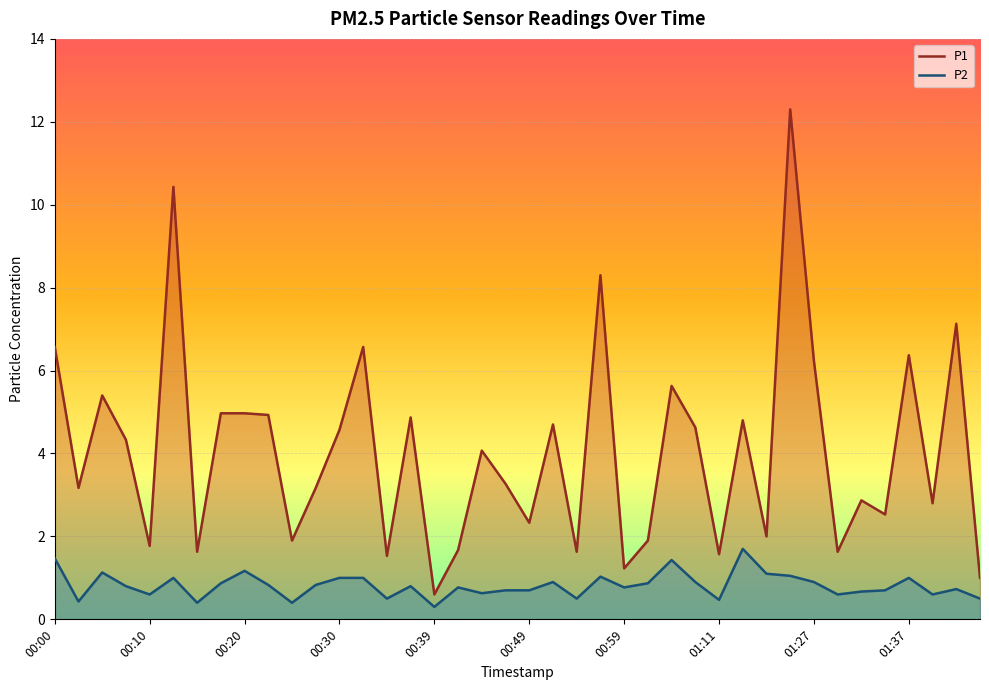

At which category is the sum across all series the highest?

31